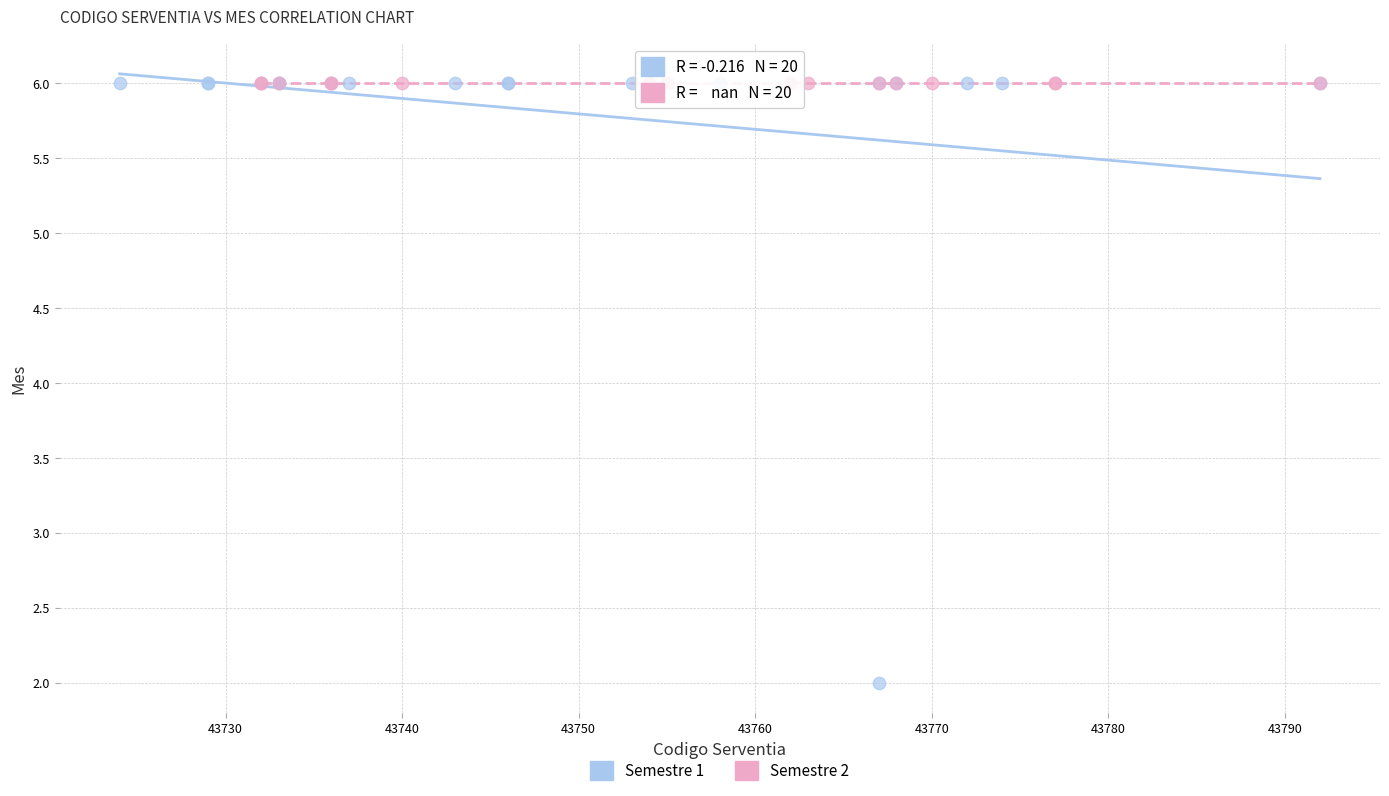

Which series contains the lowest Y value?

Semestre 1